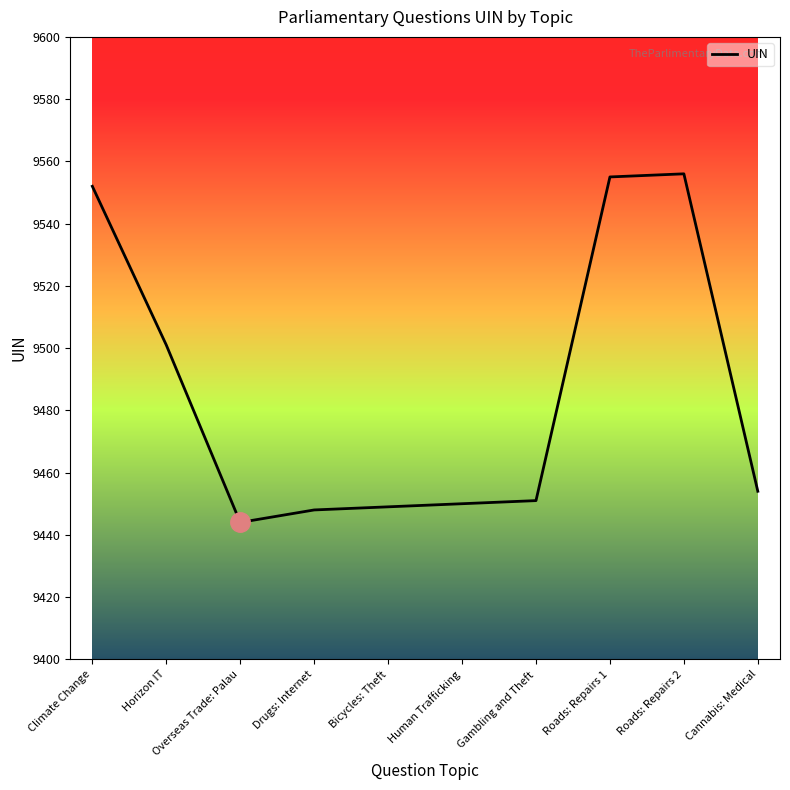

Reading left to right, what are all the values shown in this chart?

Climate Change=9552	Horizon IT=9501	Overseas Trade: Palau=9444	Drugs: Internet=9448	Bicycles: Theft=9449	Human Trafficking=9450	Gambling and Theft=9451	Roads: Repairs 1=9555	Roads: Repairs 2=9556	Cannabis: Medical=9454